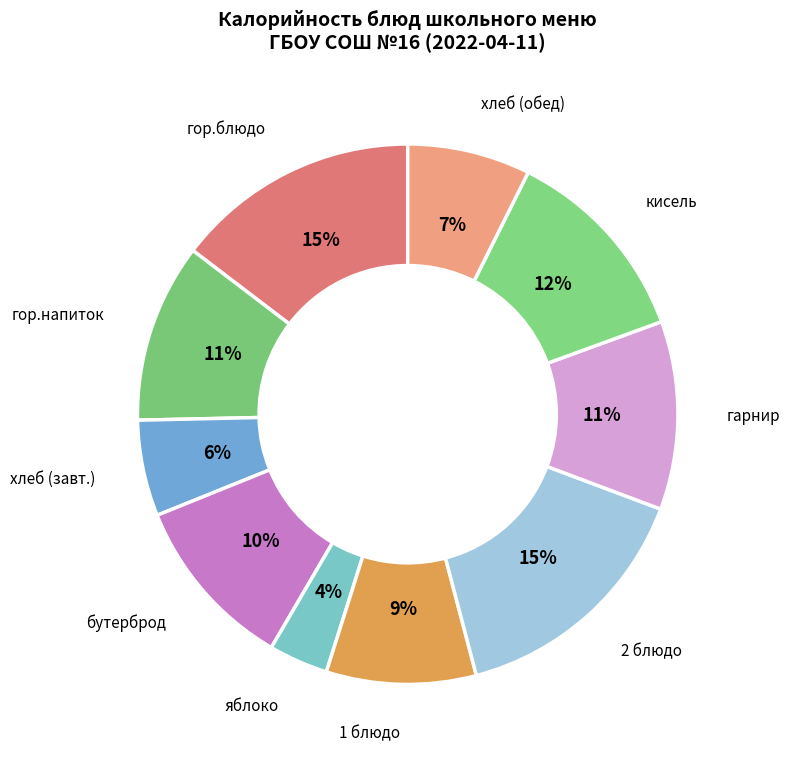

How many segments does this pie chart have?

10